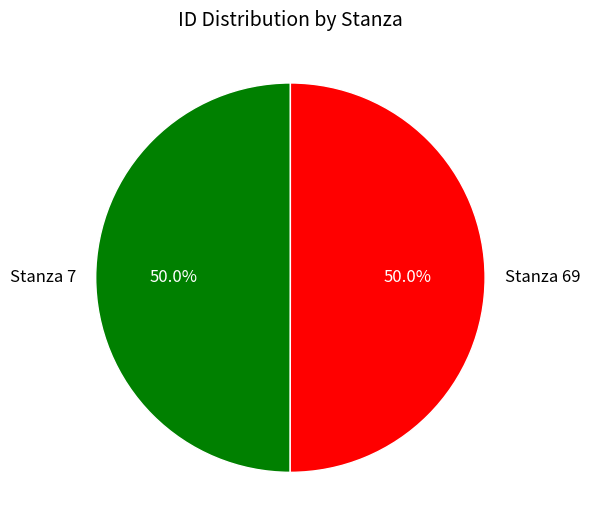

What is the ratio of the value at Stanza 69 to the value at Stanza 7?

1.0